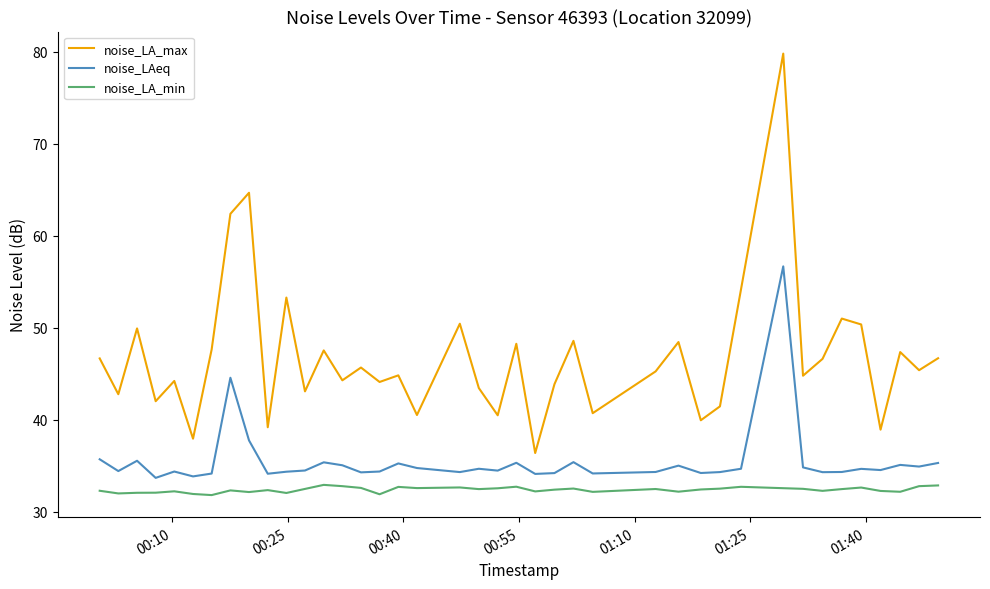

True or false: noise_LAeq and noise_LA_max intersect in this chart.

False